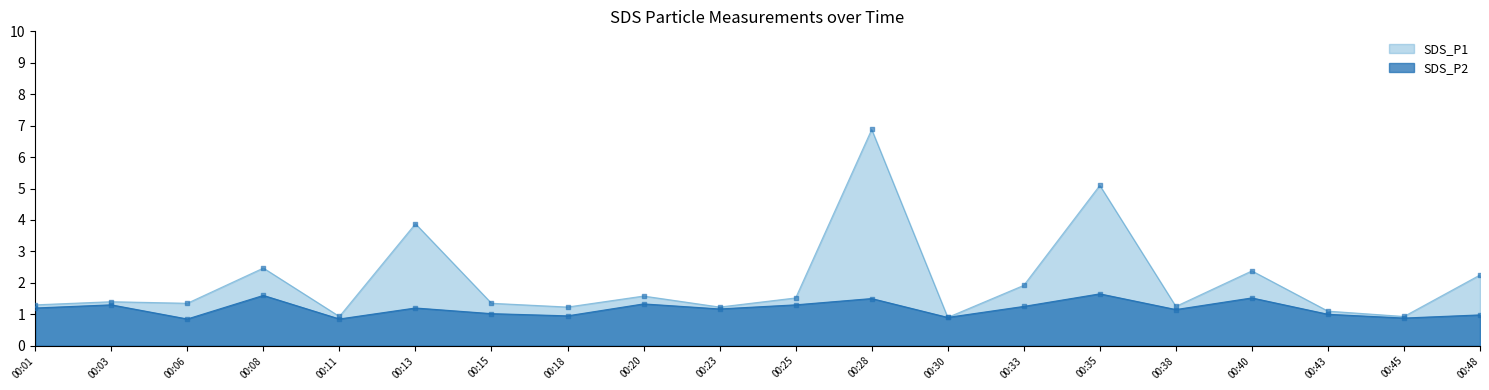

What are all the series names shown in the legend?

SDS_P1, SDS_P2